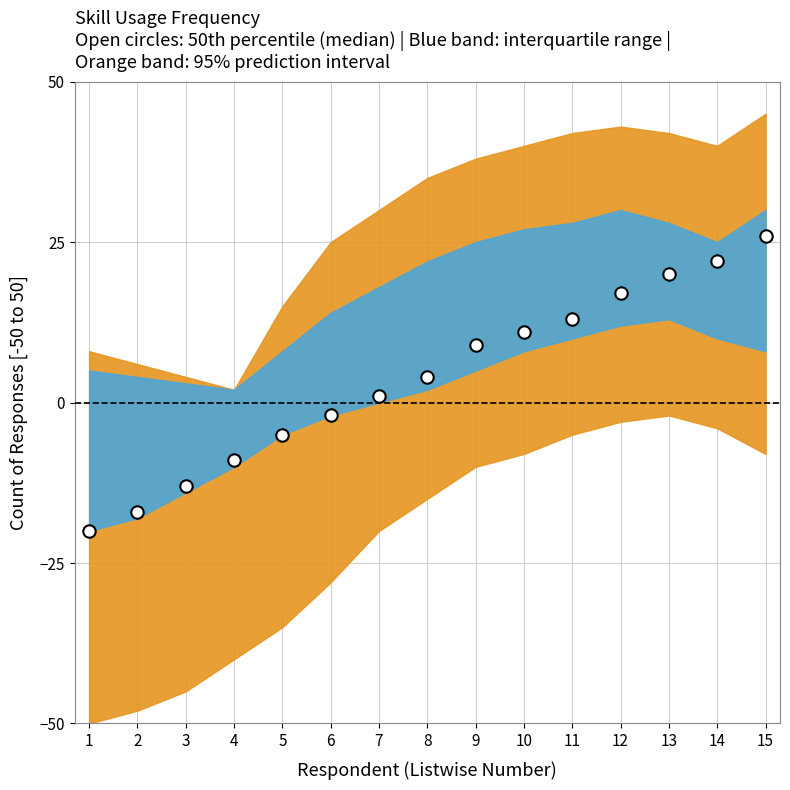

What is the range of X values (max minus min)?

14